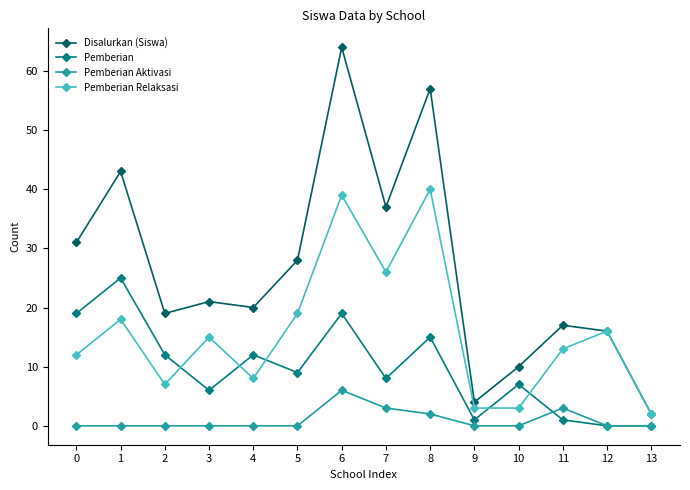

Is the value of Disalurkan (Siswa) at 3 greater than the value of Pemberian at 1?

No